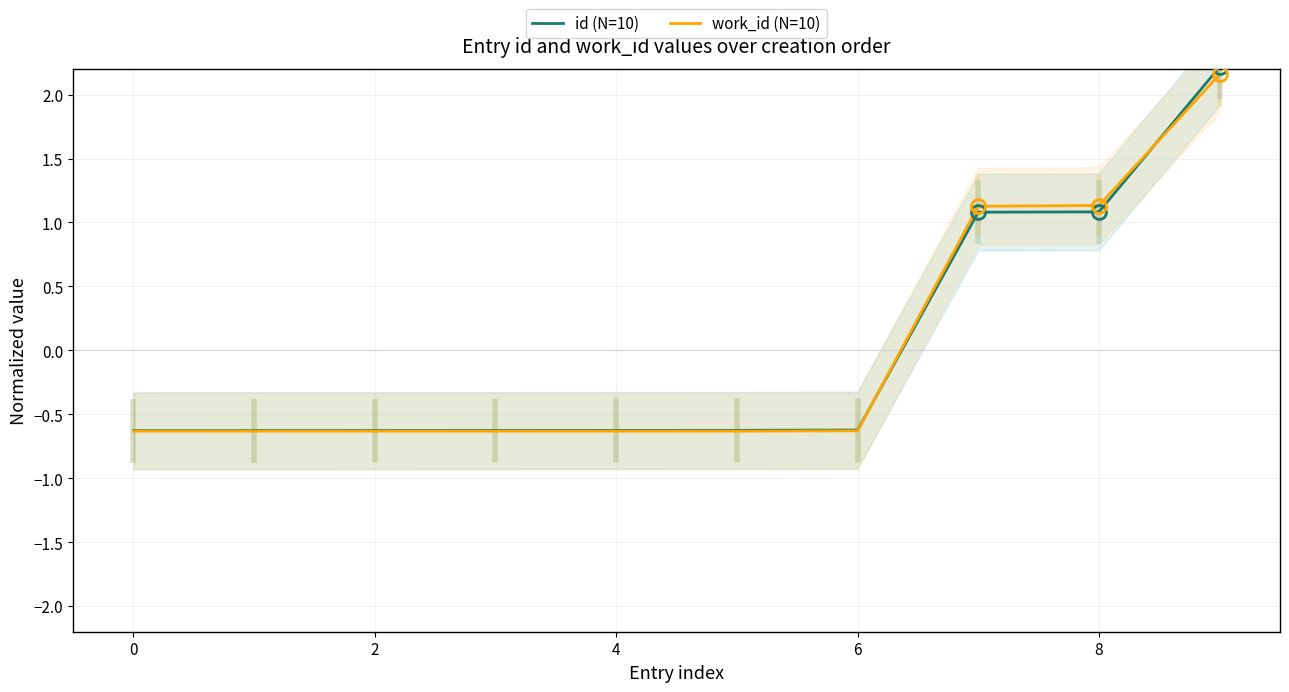

True or false: id (N=10) has a value of -0.6 at 6.

True